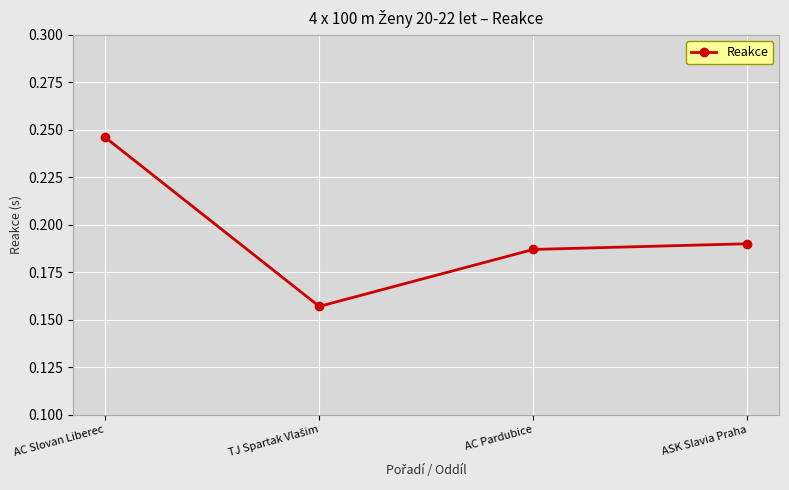

How many points are lower than both their immediate neighbors (excluding endpoints)?

1